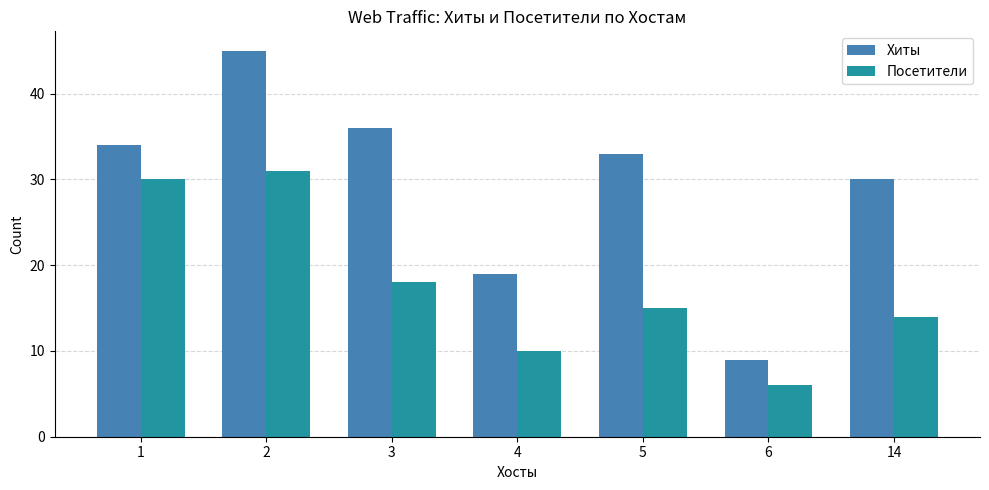

Is it true that Посетители equals 14 at 14?

True